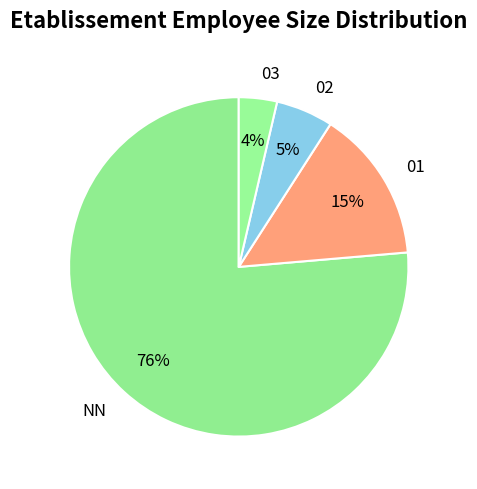

What percentage is the 03 slice, to the nearest percent?

4%